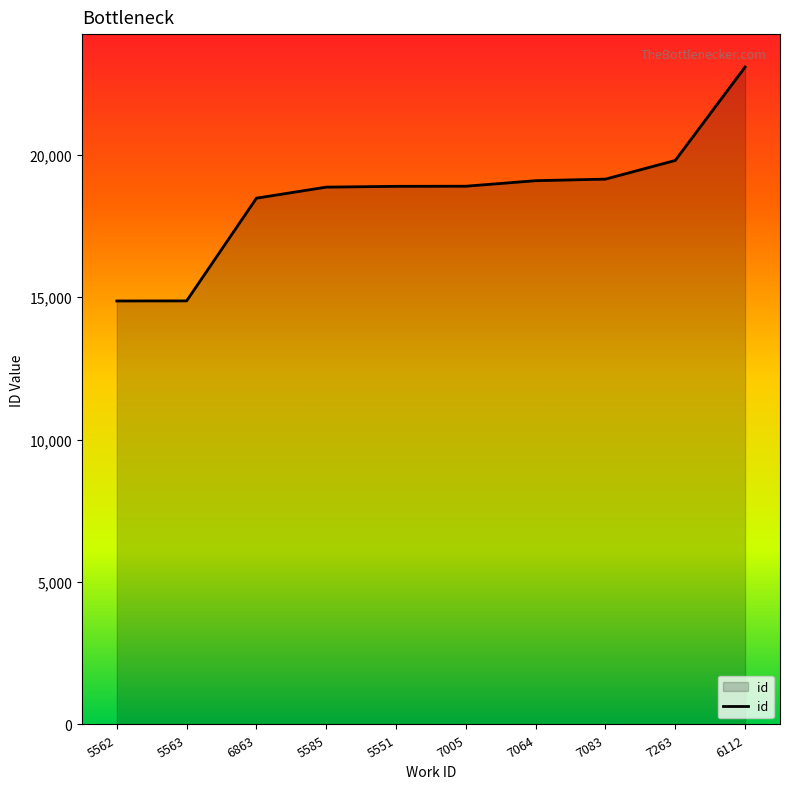

What is the maximum value shown in the chart?

23077